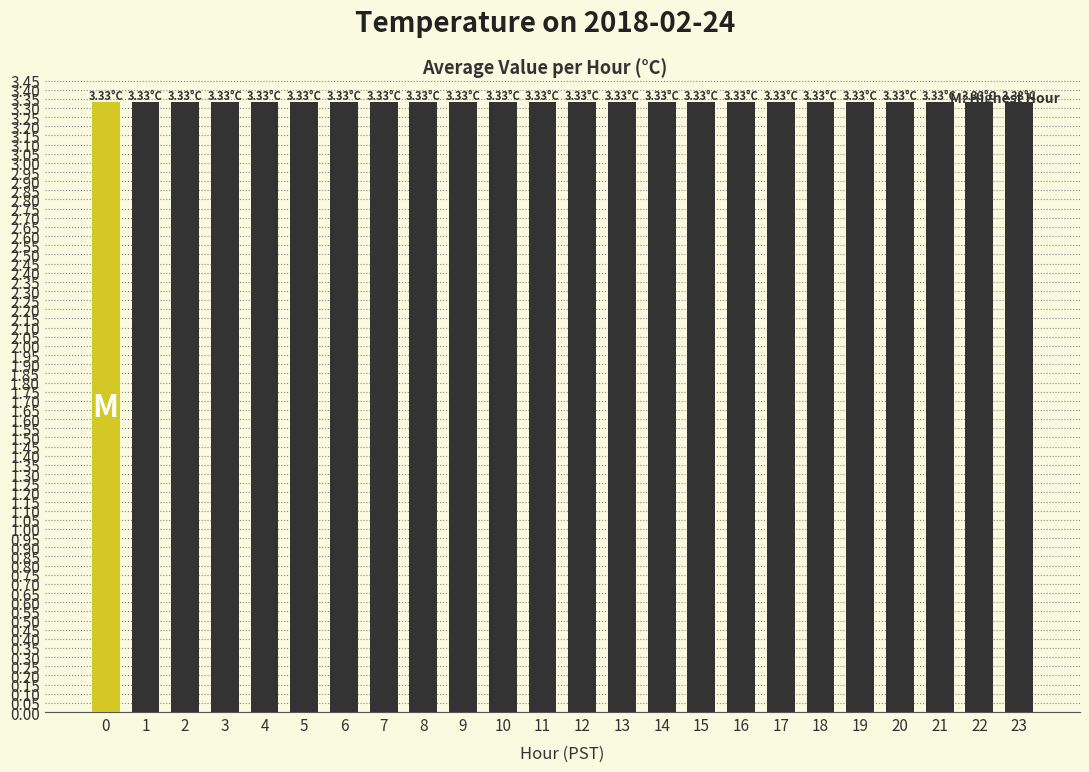

How many categories are shown in the chart?

24